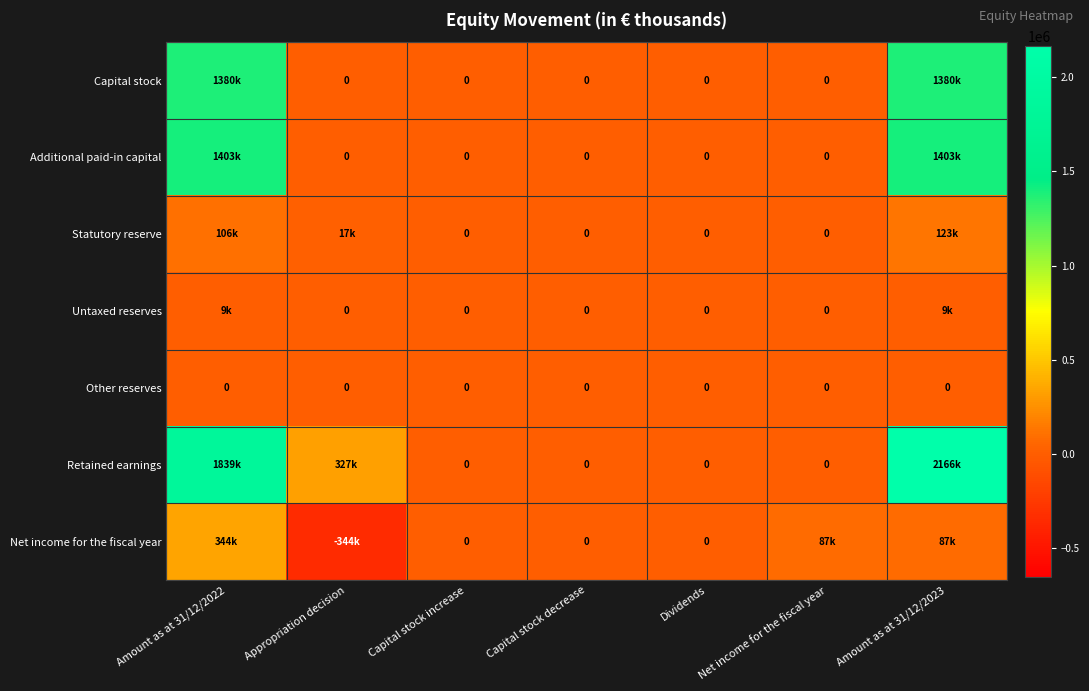

What is the difference between the maximum and second lowest values in the Statutory reserve series?

123341